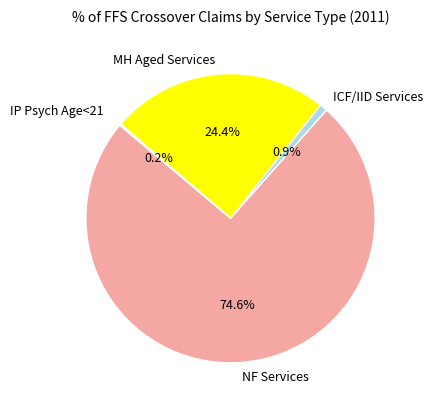

Combined, what portion of the pie is MH Aged Services and ICF/IID Services?

25.3%